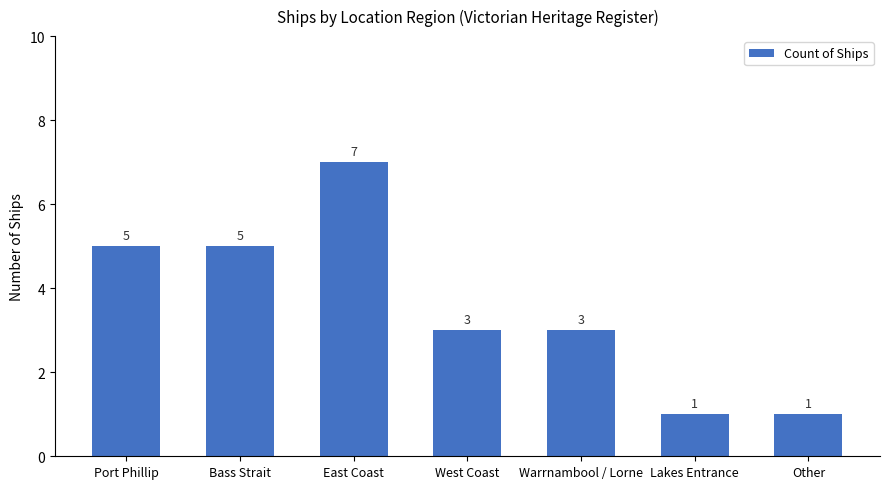

Are the bars horizontal?

No